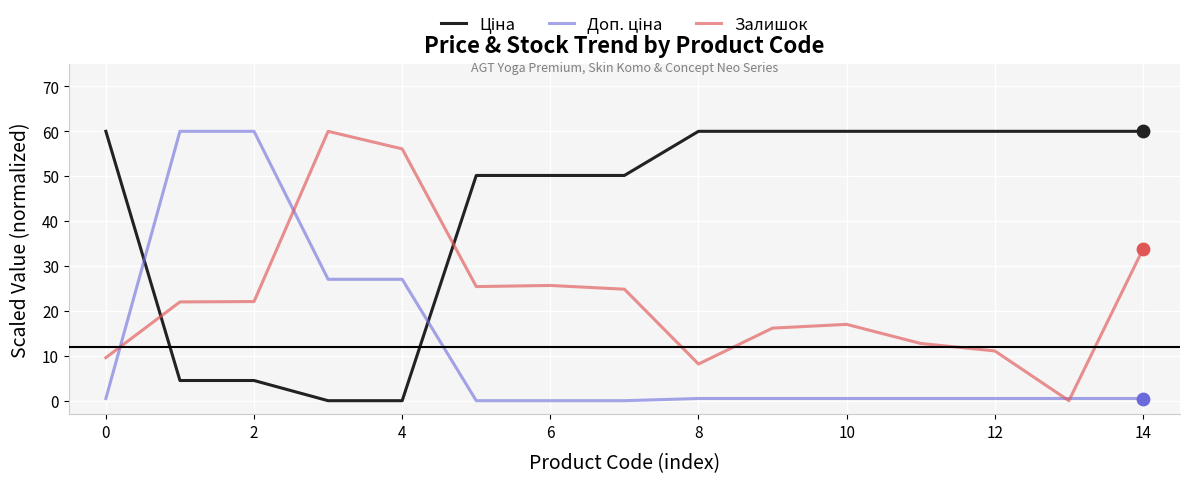

What is the greatest value displayed?

60.0